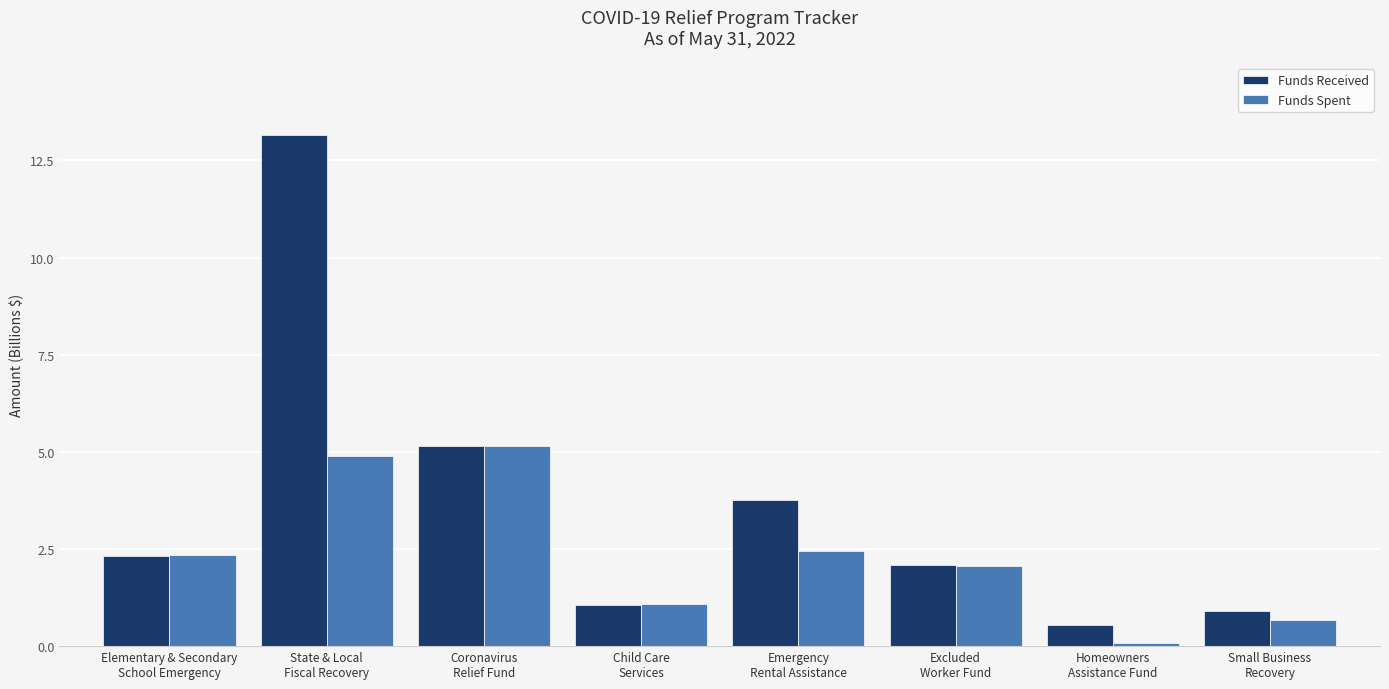

At which label does Funds Received reach its peak?

State & Local
Fiscal Recovery